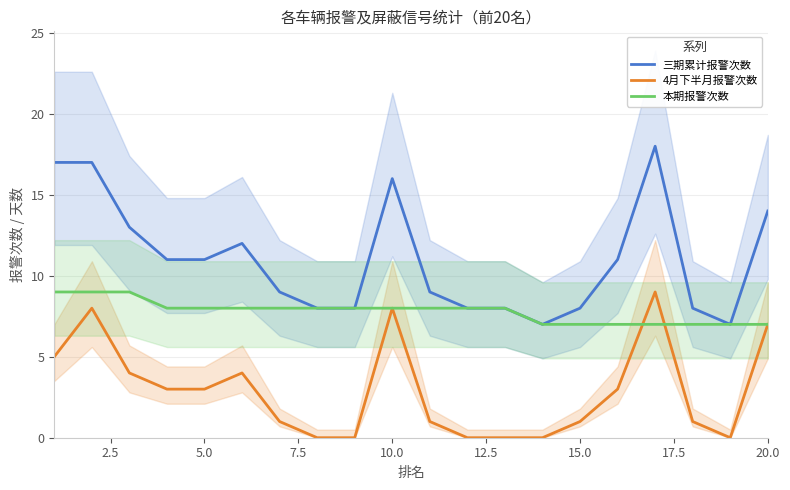

At how many categories does at least one series exceed 7?

18